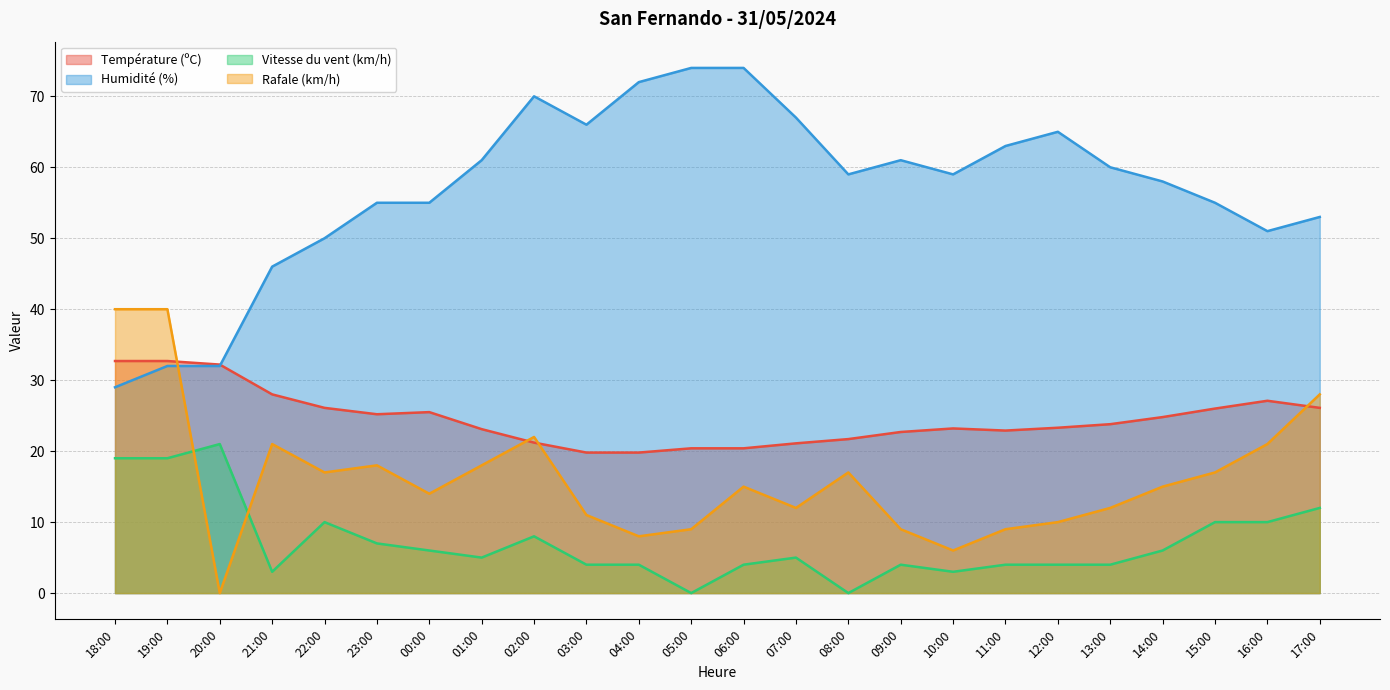

What is the average value of the Température (ºC) series?

24.6